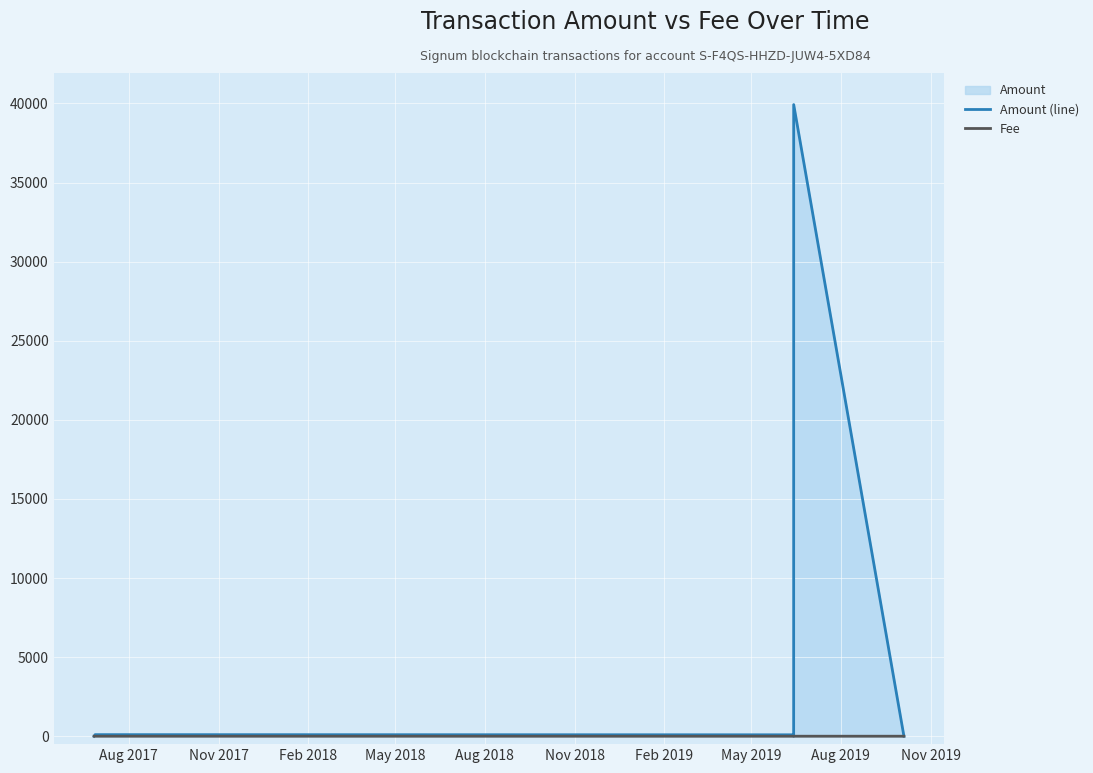

Which category has the lowest value in the Fee series?

Feb 2018